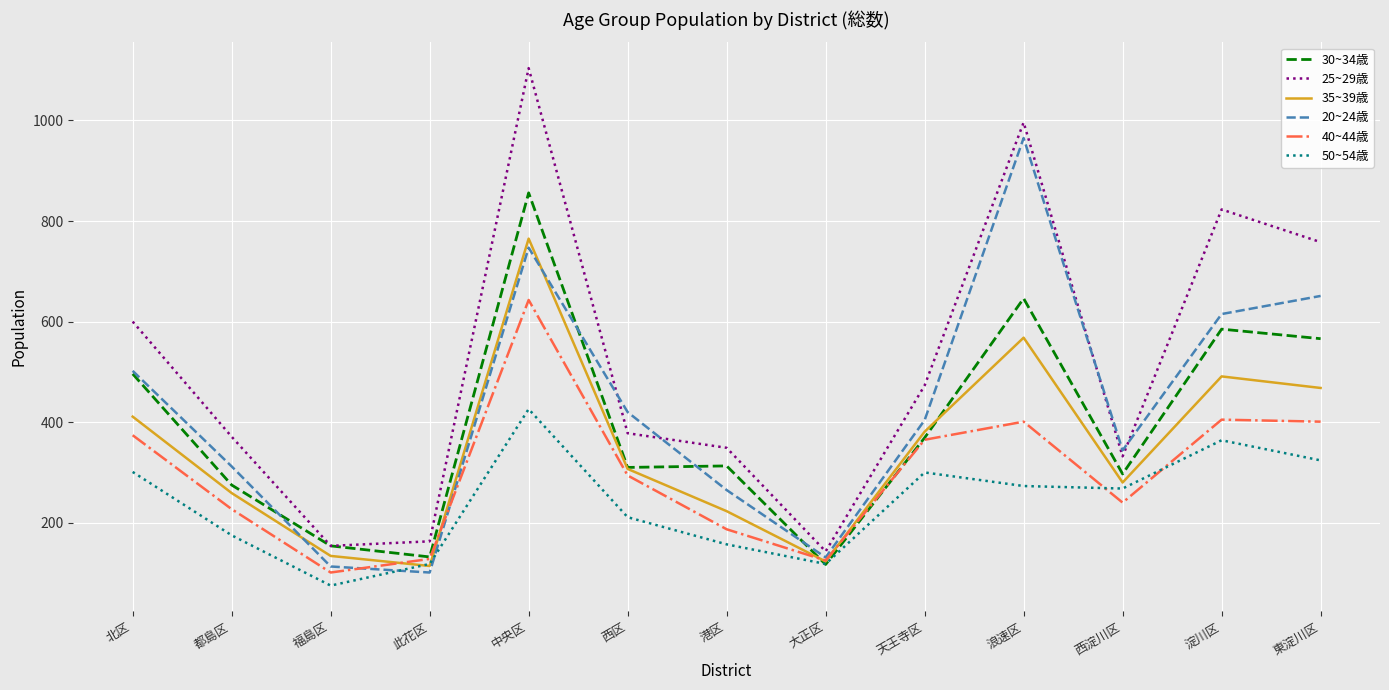

Is it true that 40~44歳 equals 101 at 福島区?

True